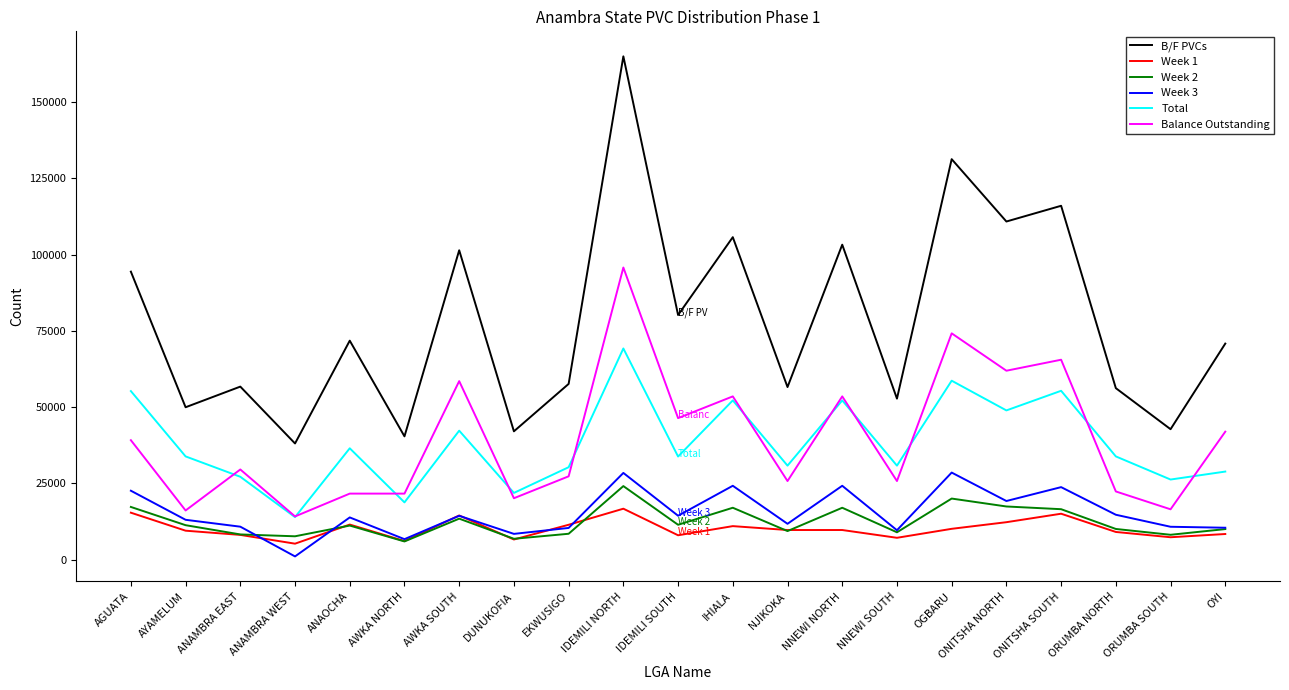

What is the minimum value for Week 1?

5234